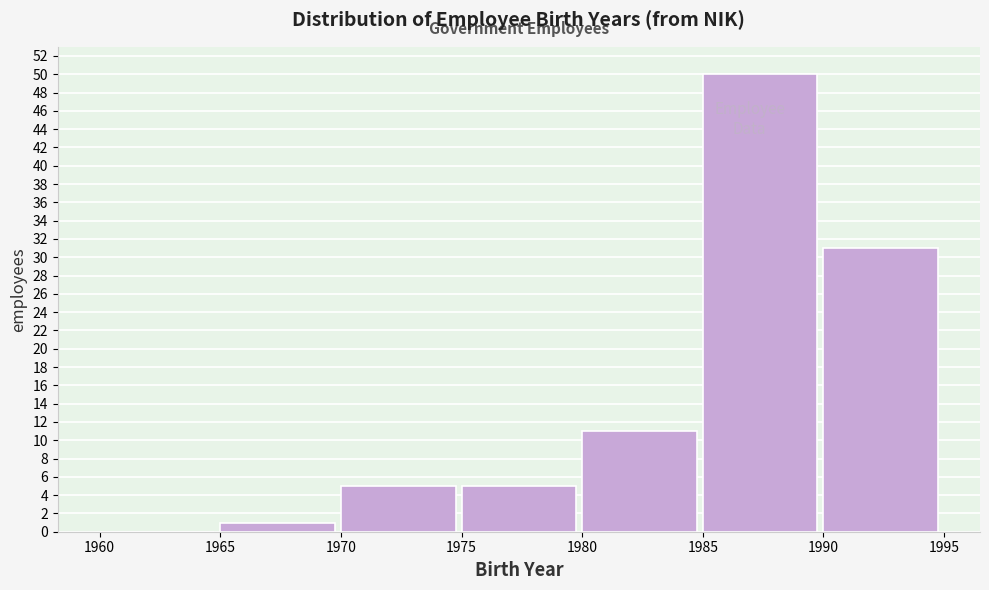

Reading left to right, transcribe this chart: for each bar, give the range it covers on the x-axis and its height. The values are not printed on the chart, so give them approximately, as read against the axis.

1960 to 1965: 0
1965 to 1970: 1
1970 to 1975: 5
1975 to 1980: 5
1980 to 1985: 11
1985 to 1990: 50
1990 to 1995: 31